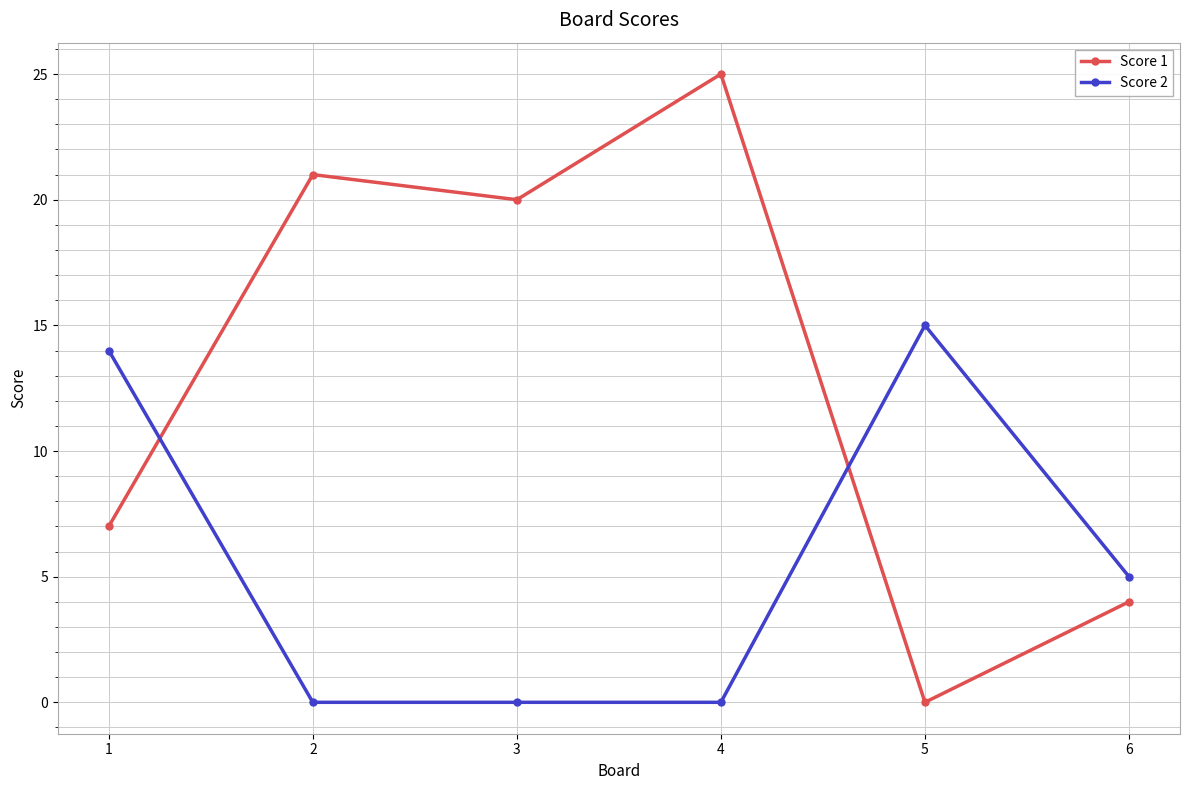

Which series has the largest total across all categories?

Score 1